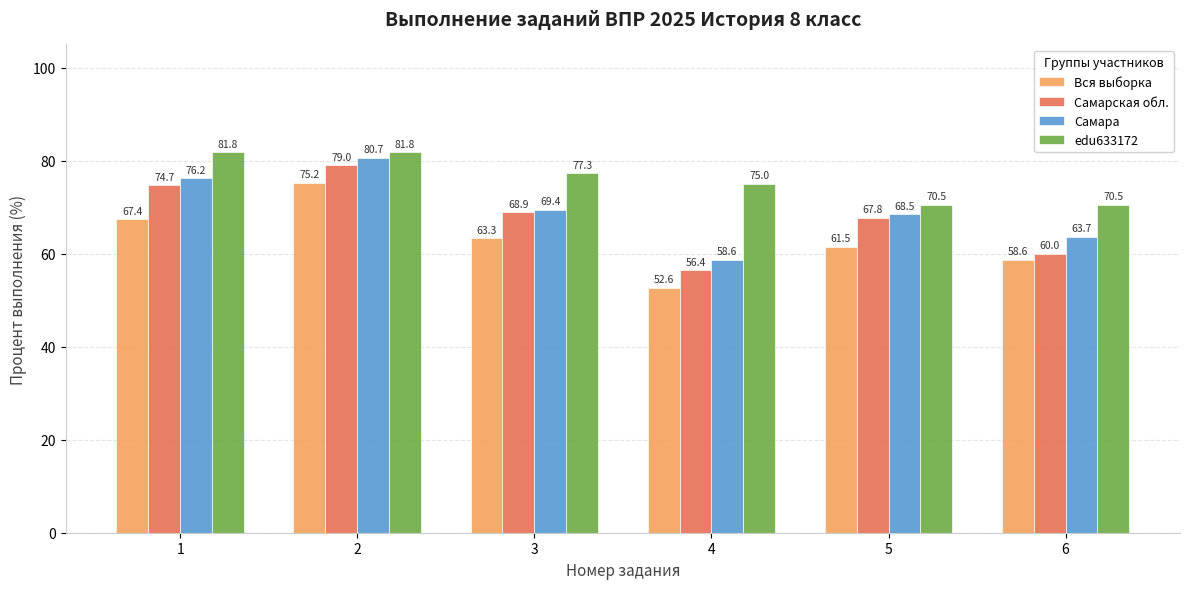

At which label is Самара closest to 69?

3